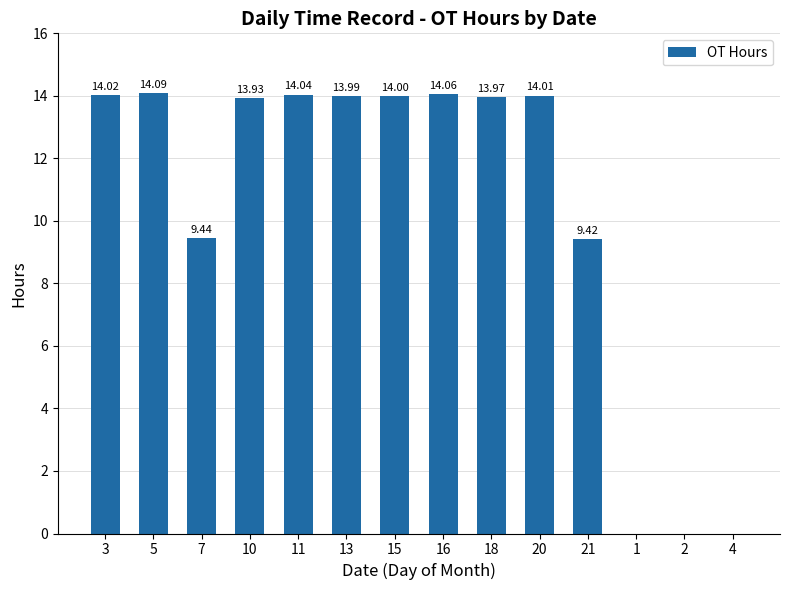

Approximately how many times larger is the value at 11 compared to 18?

1.0